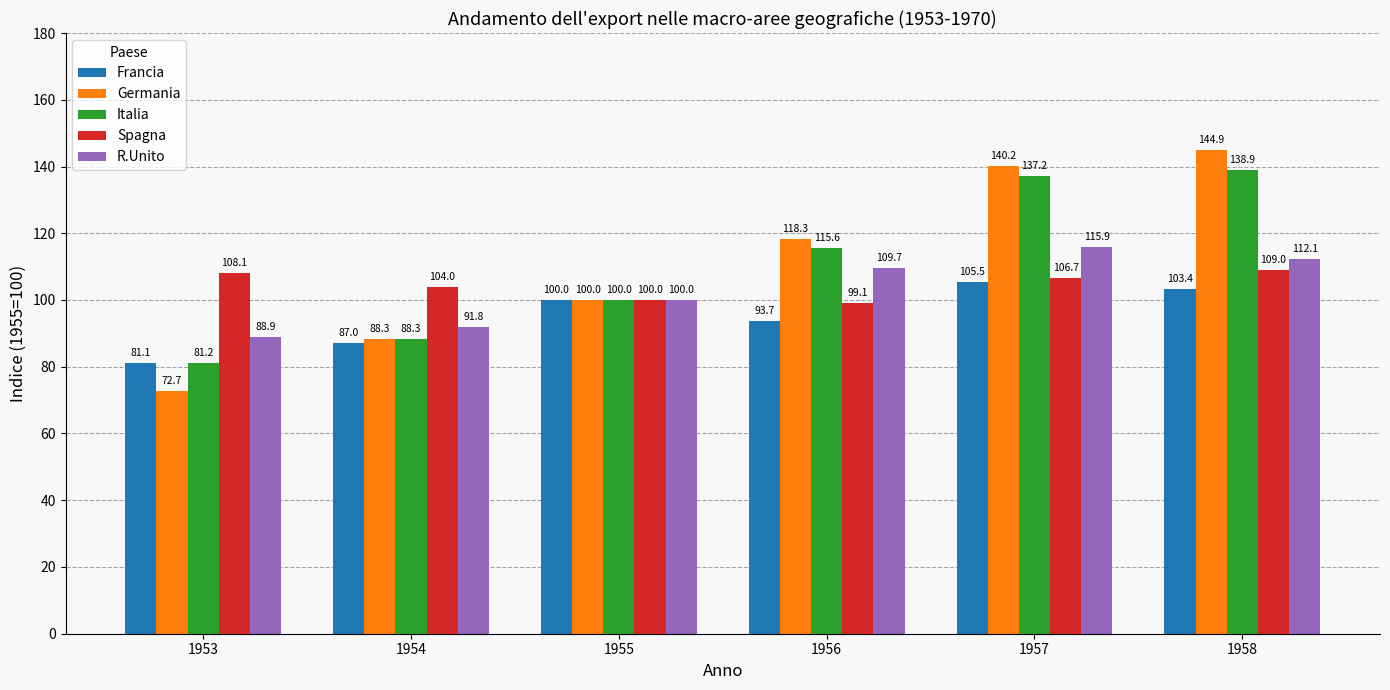

What is the lowest value of the Francia series?

81.1